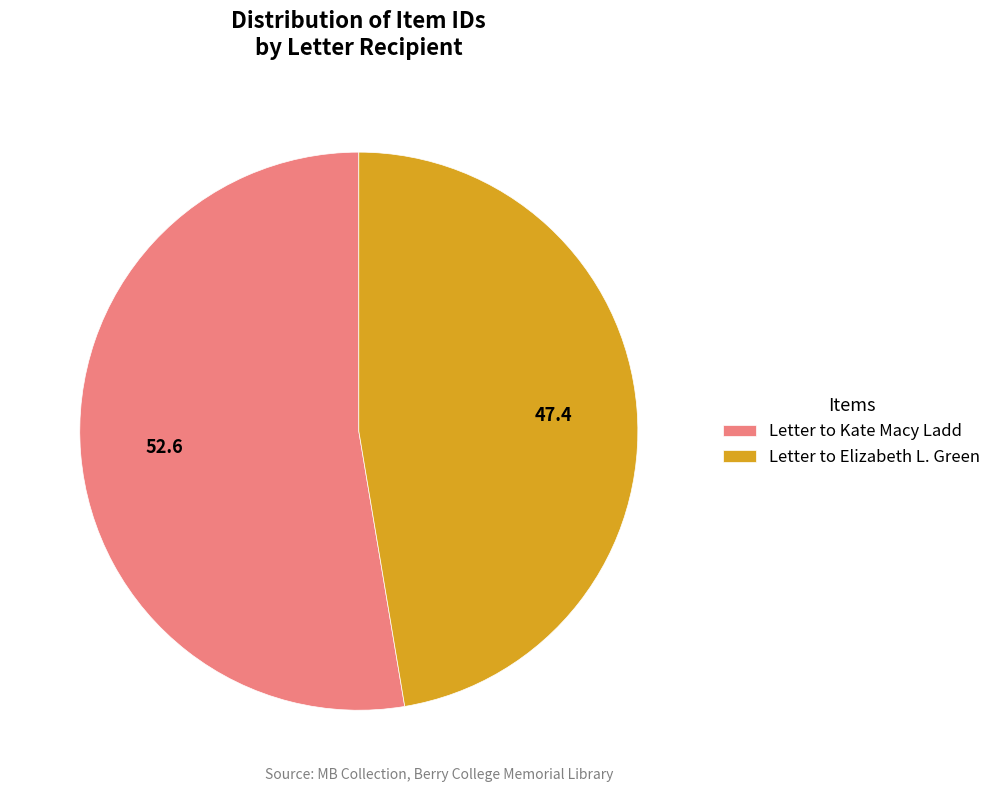

Rank the categories by value from highest to lowest.

Letter to Kate Macy Ladd, Letter to Elizabeth L. Green